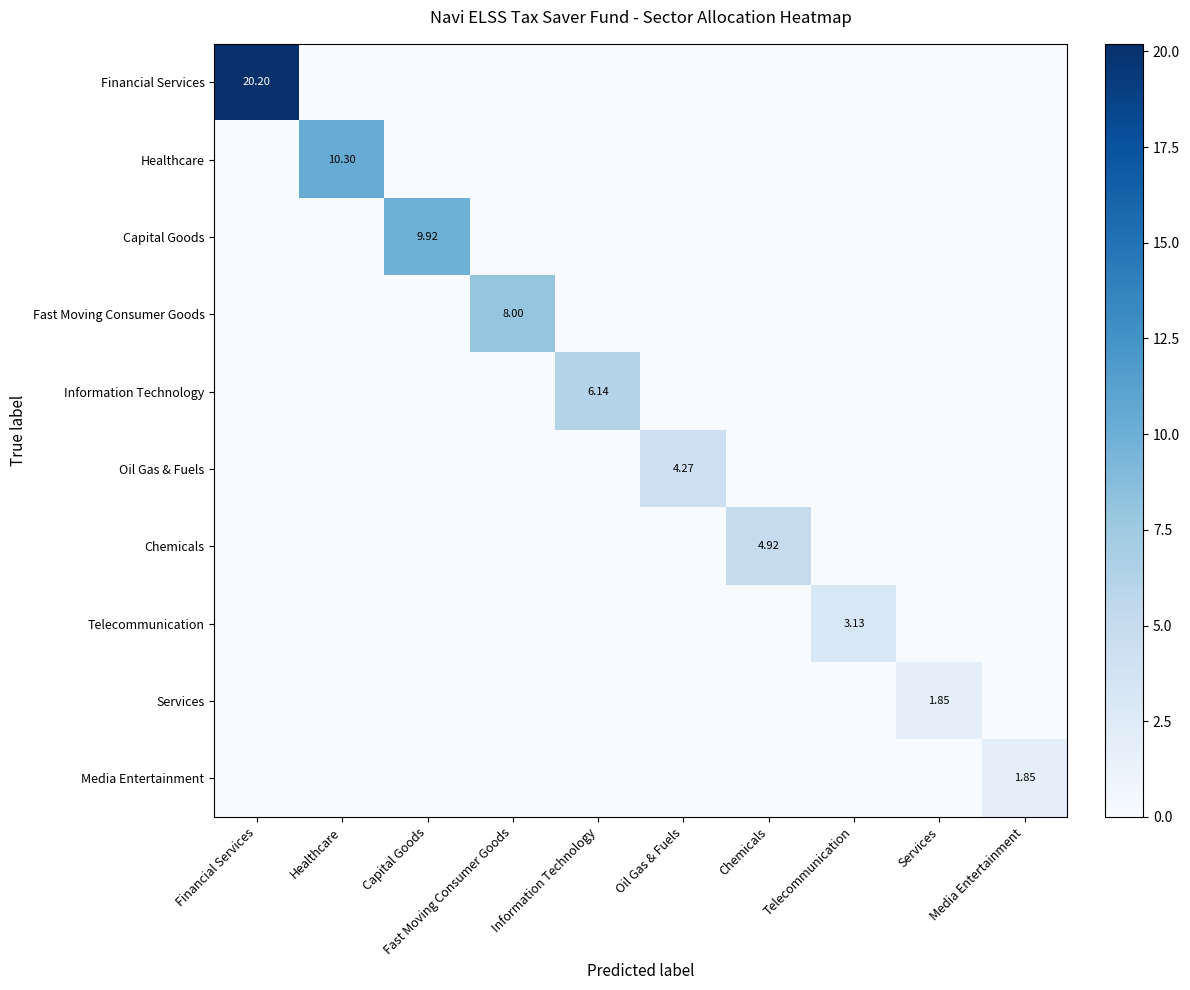

At how many categories does at least one series exceed 14?

1